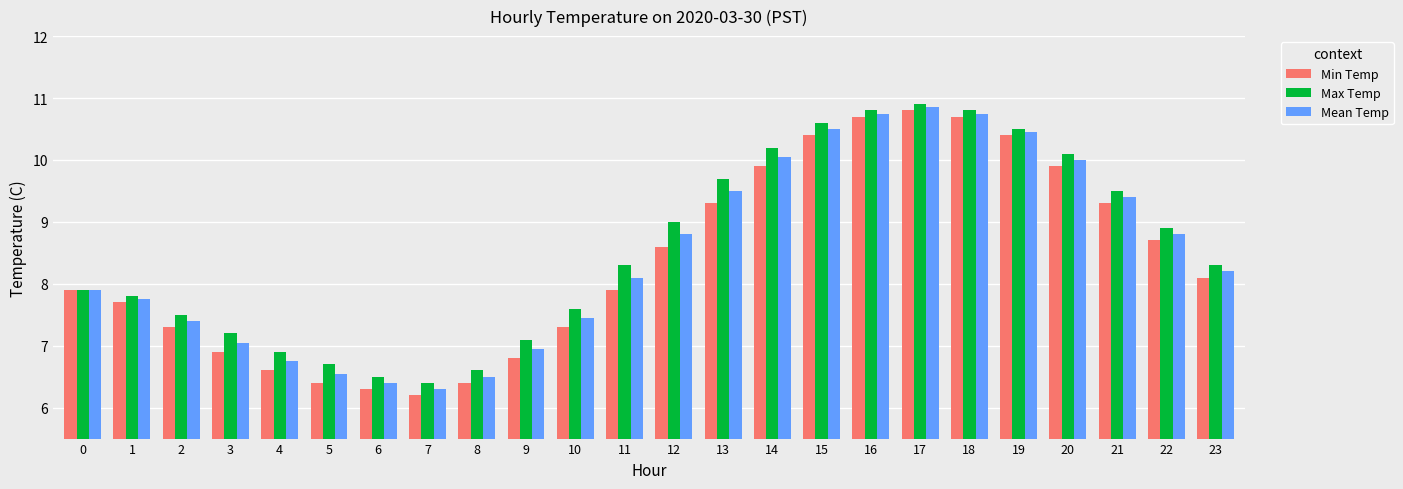

Count the number of data series in this chart.

3